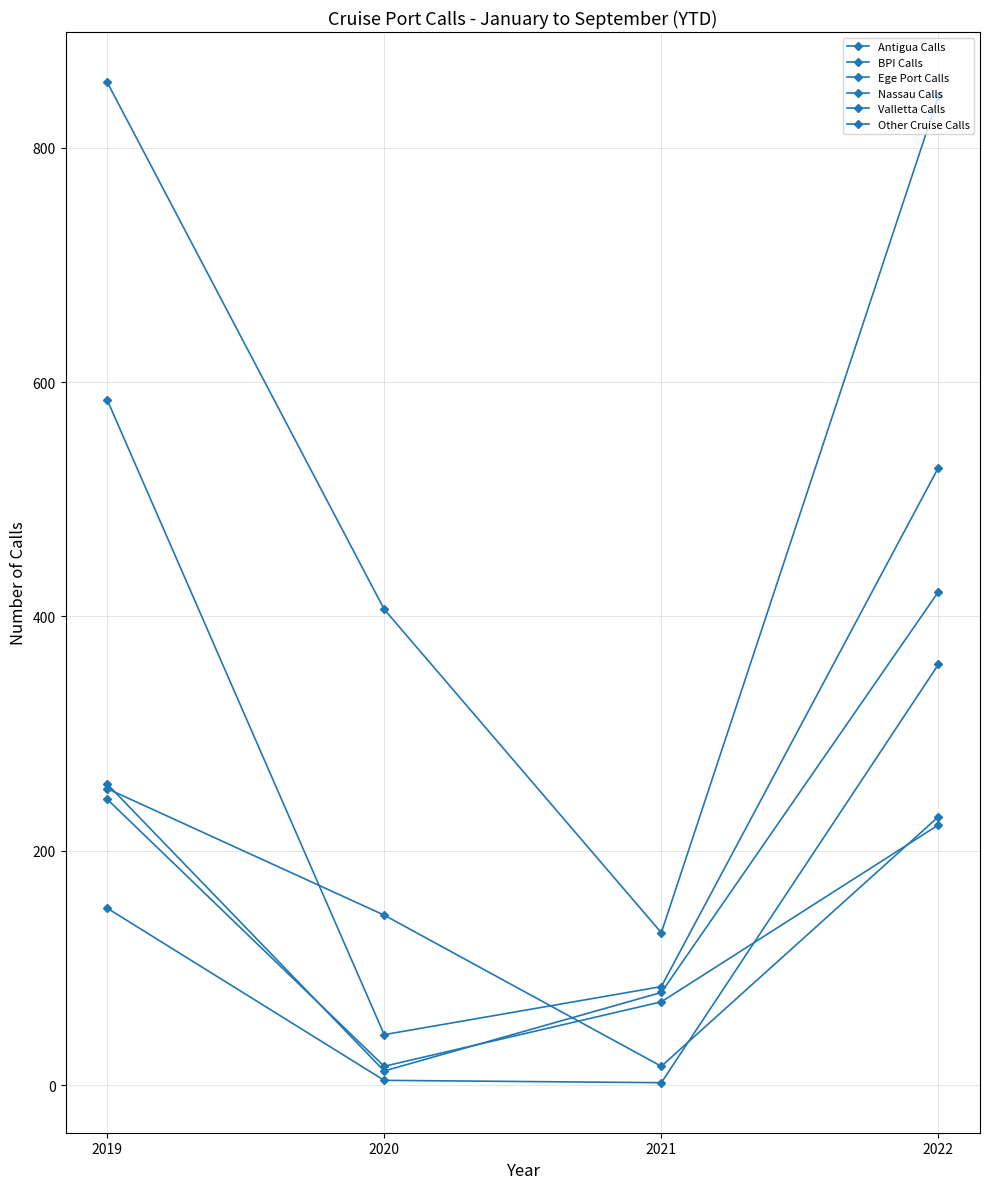

What is the maximum value shown in the chart?

856